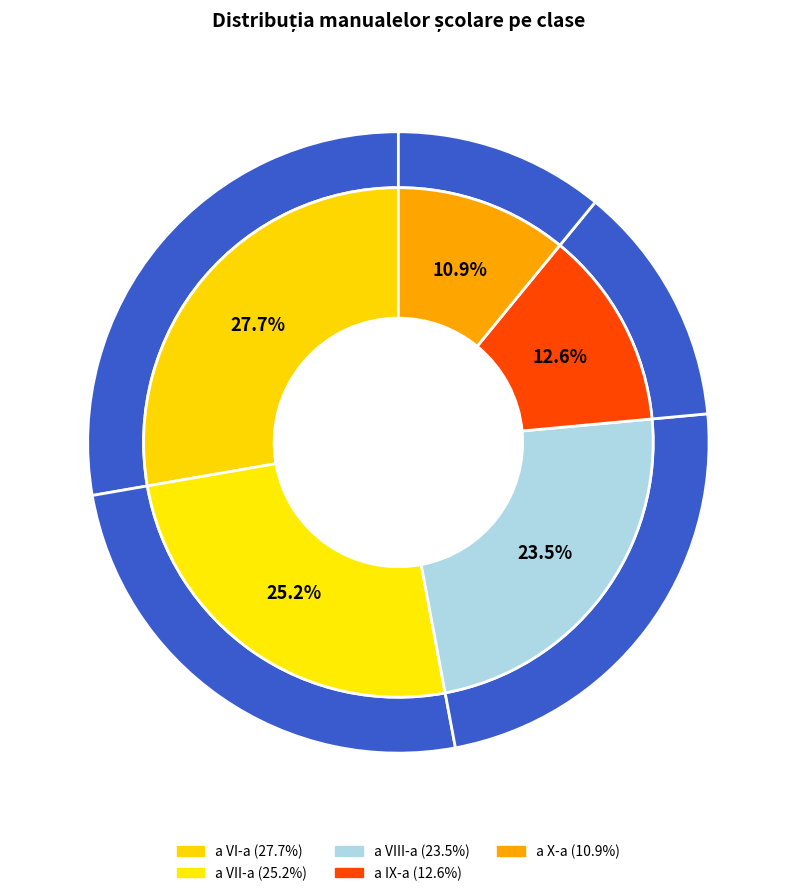

To the nearest percent, what is the combined percentage of a IX-a and a VIII-a?

36%